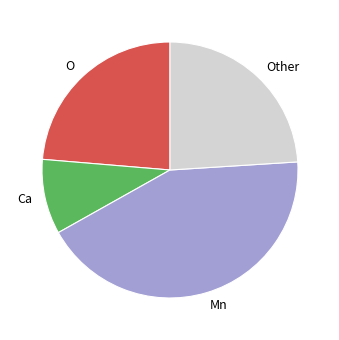

Which category has the biggest portion of the pie?

Mn